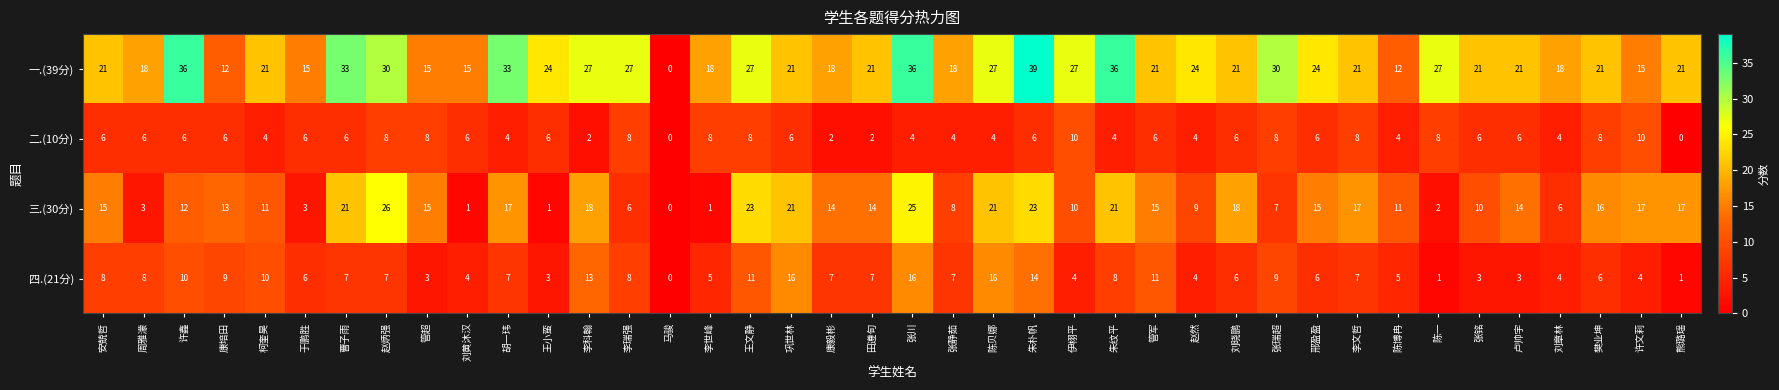

The 二.(10分) series shows 11 at 巩世林. True or false?

False